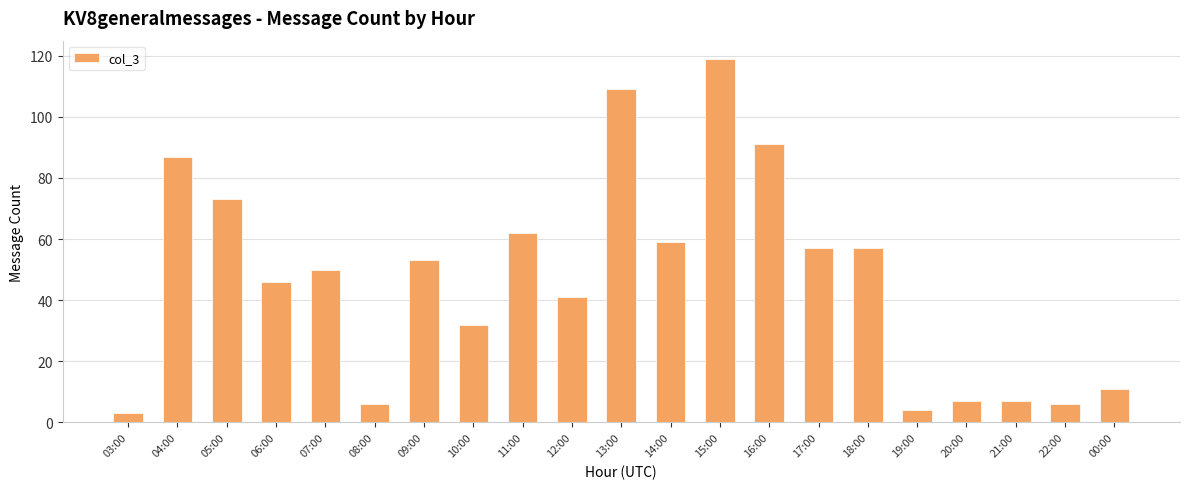

What is the approximate value at 17:00, to the nearest 10?

60